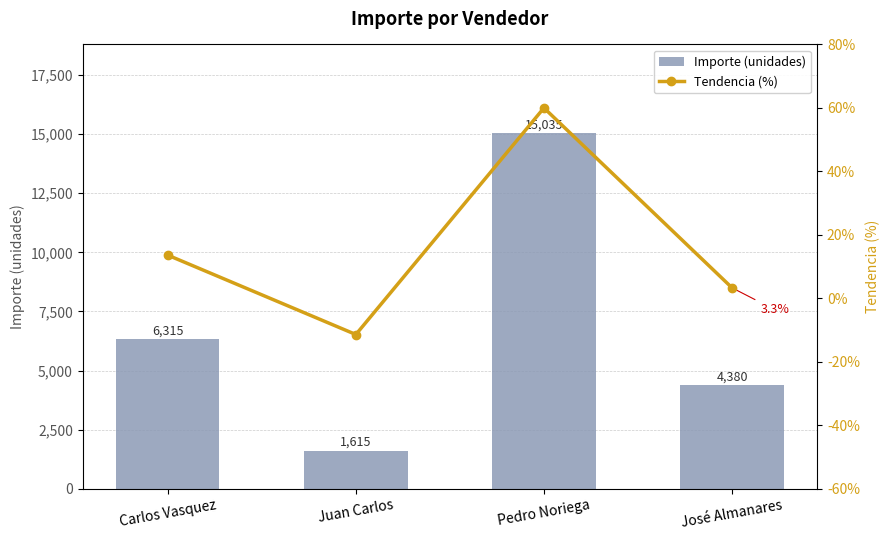

Which series changed the most between Carlos Vasquez and José Almanares?

Importe (unidades)